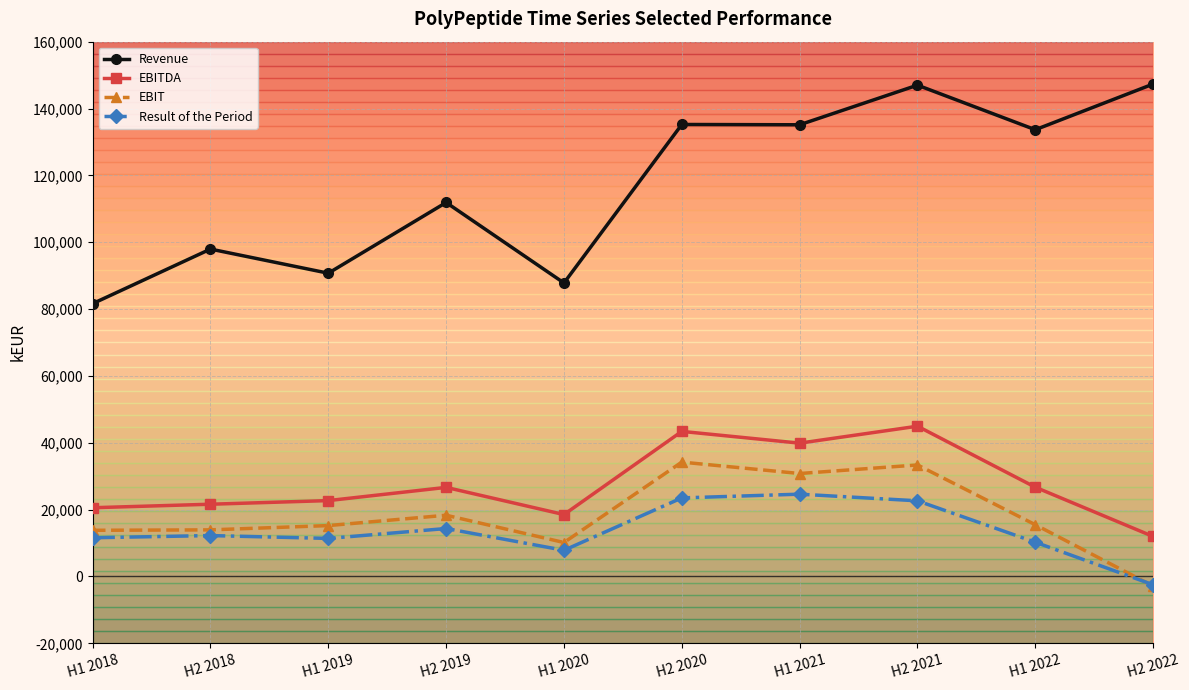

What are all the series names shown in the legend?

Revenue, EBITDA, EBIT, Result of the Period